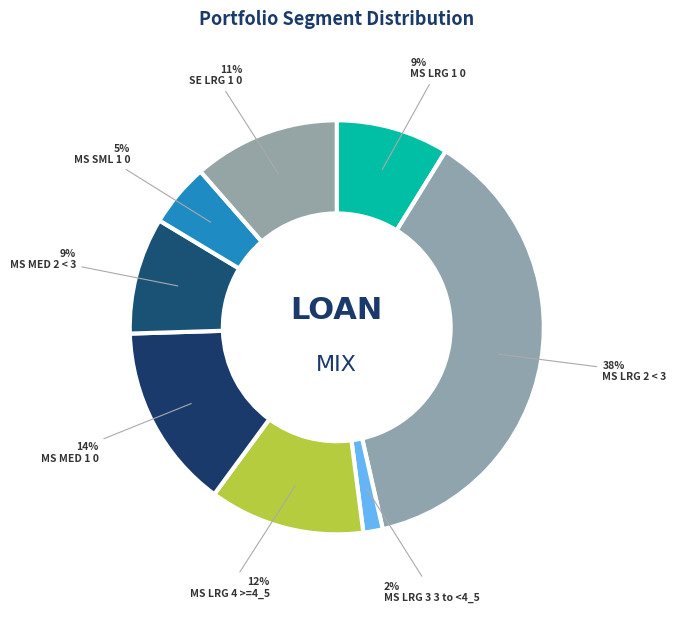

To the nearest percent, what percentage of the pie is MS SML 1 0?

5%